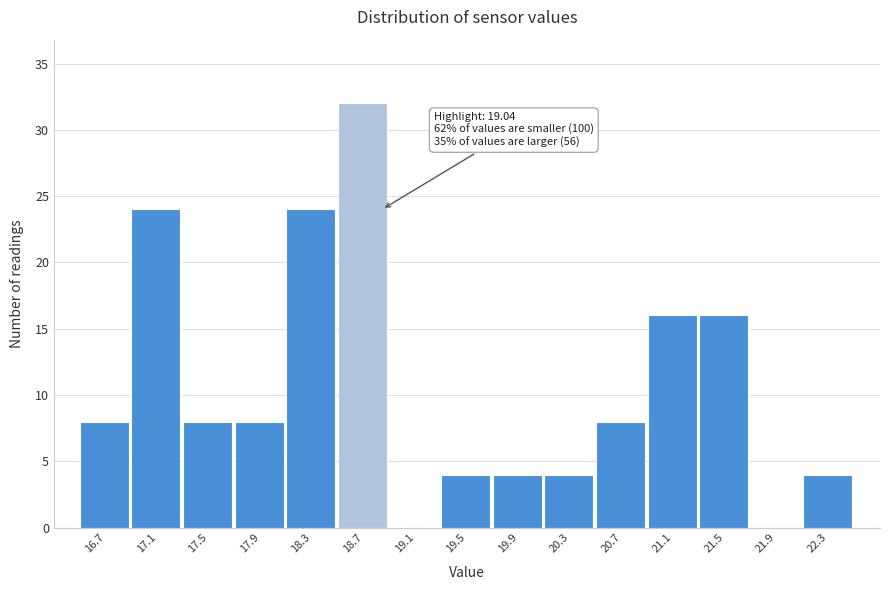

Reading left to right, extract all data points from this chart.

16.7=8	17.1=24	17.5=8	17.9=8	18.3=24	18.7=32	19.1=0	19.5=4	19.9=4	20.3=4	20.7=8	21.1=16	21.5=16	21.9=0	22.3=4